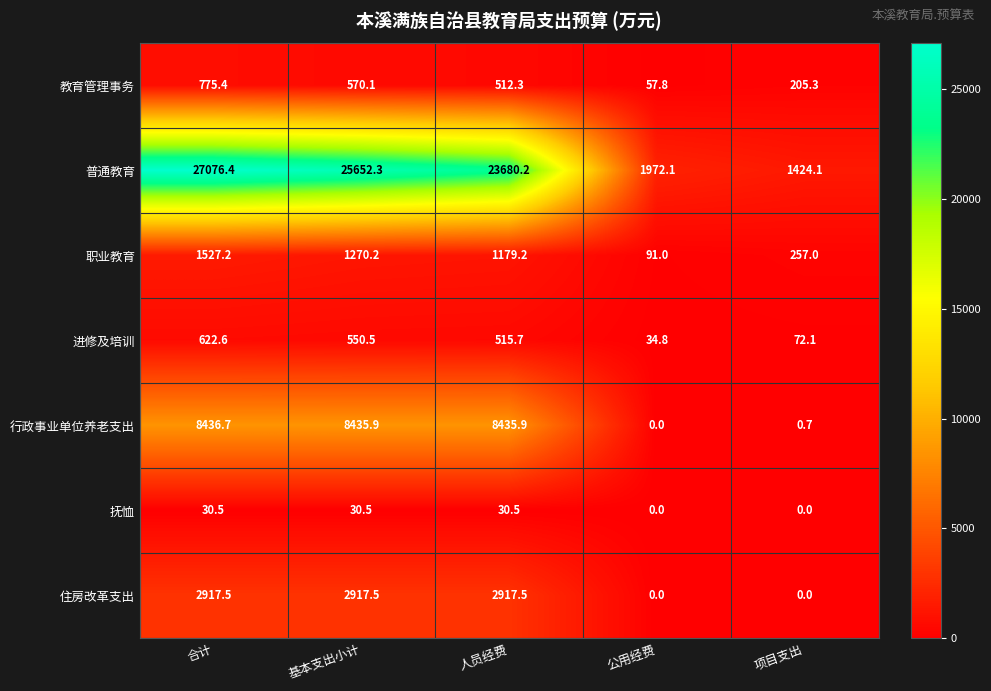

At which label is 进修及培训 closest to 328?

人员经费